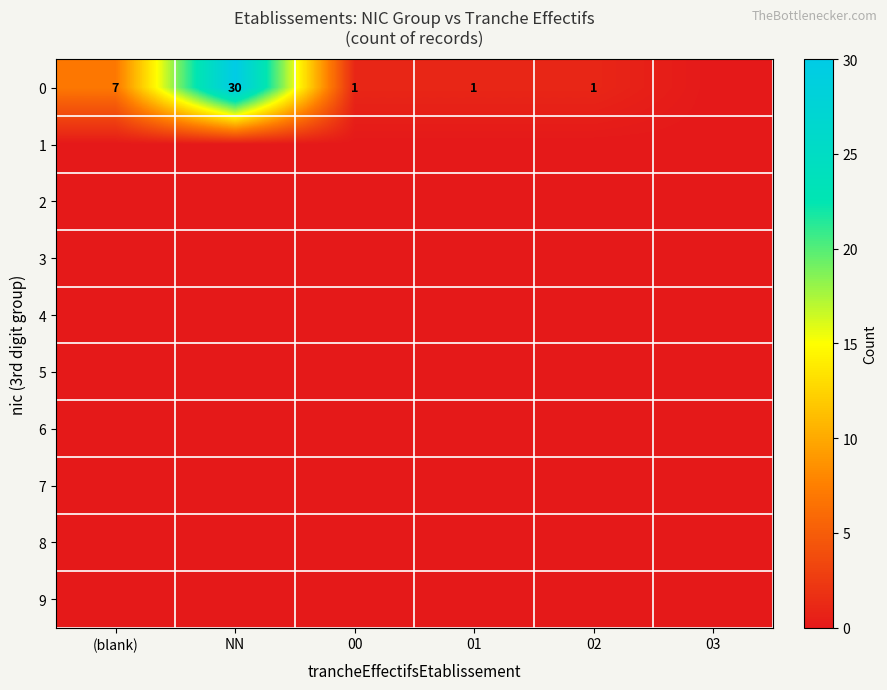

True or false: 0 has a value of 53 at NN.

False